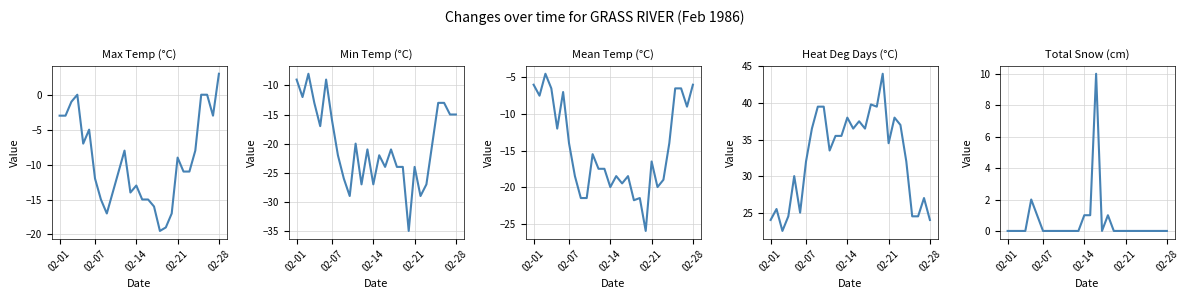

The Min Temp (°C) series shows -24.0 at 02-21. True or false?

True